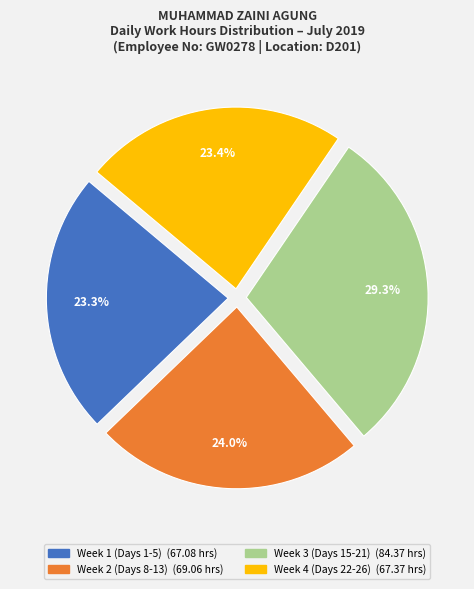

To the nearest percent, what is the average slice percentage?

25%